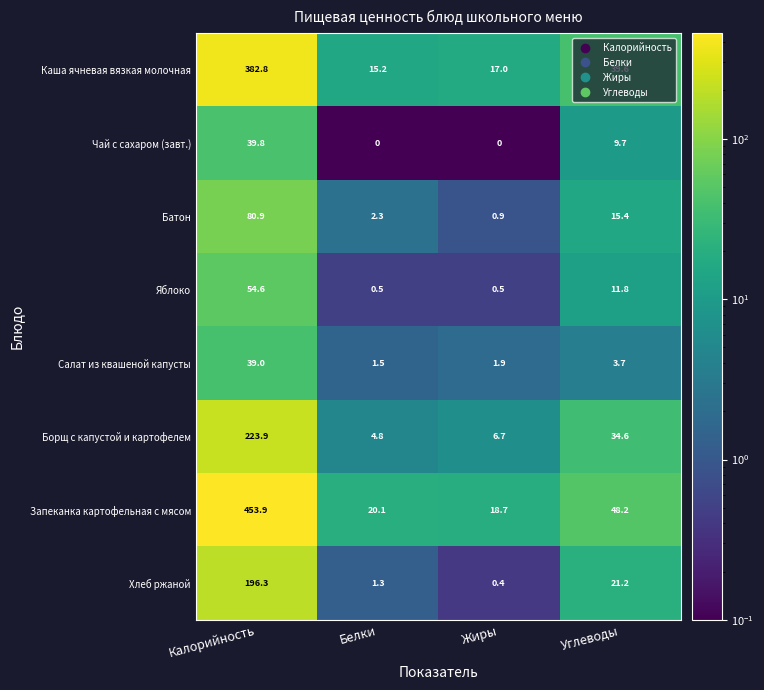

At which label does Каша ячневая вязкая молочная first exceed 39?

Калорийность